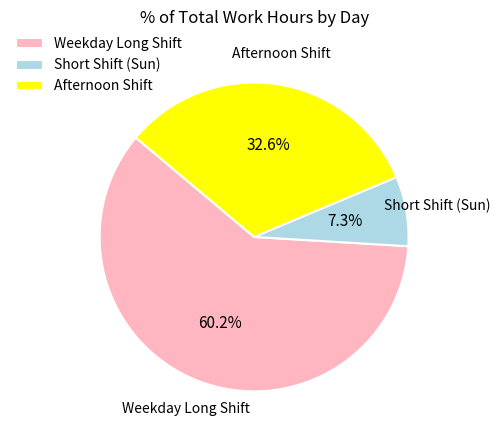

How many segments does this pie chart have?

3